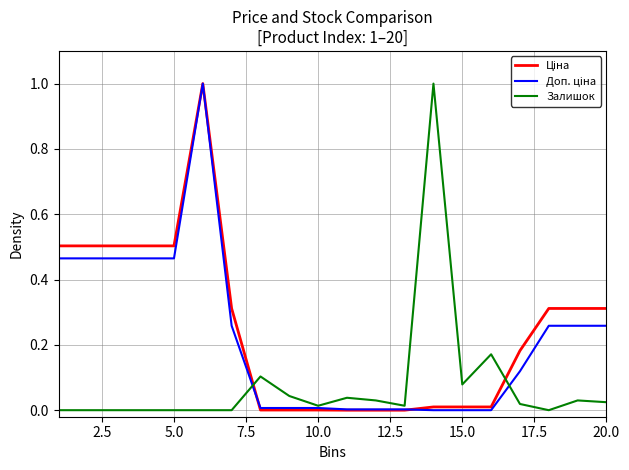

How many lines are shown in the chart?

3